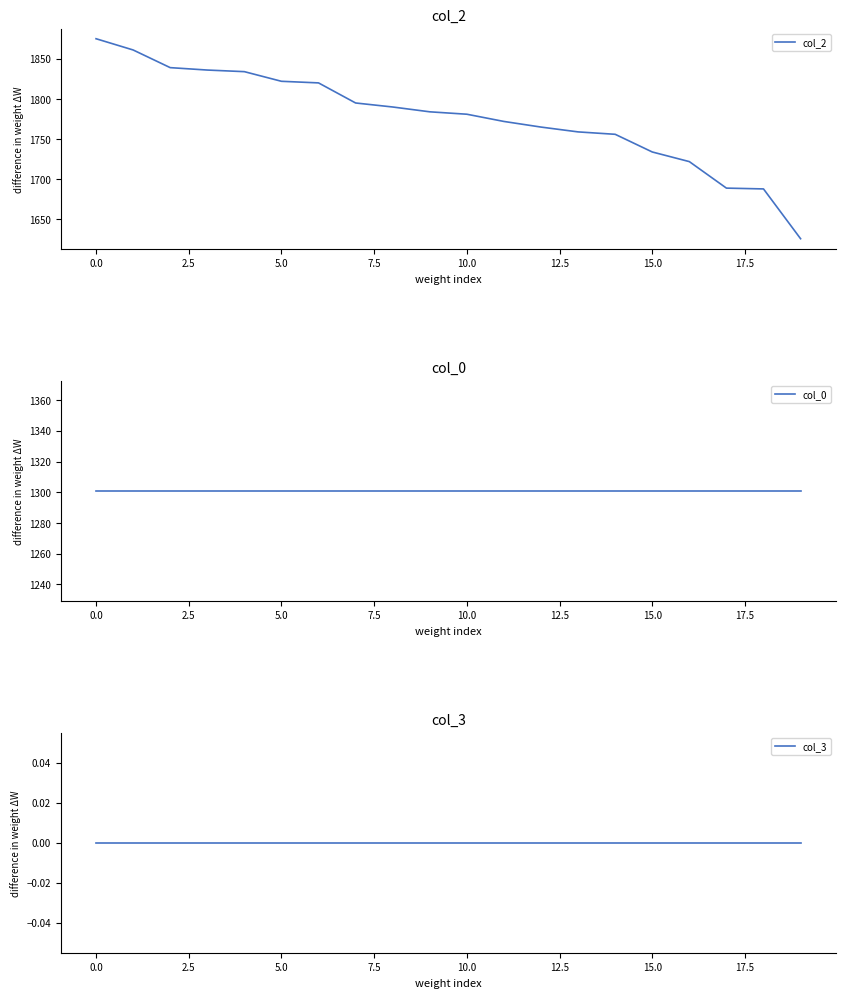

Is it true that col_2 equals 542 at 0.0?

False